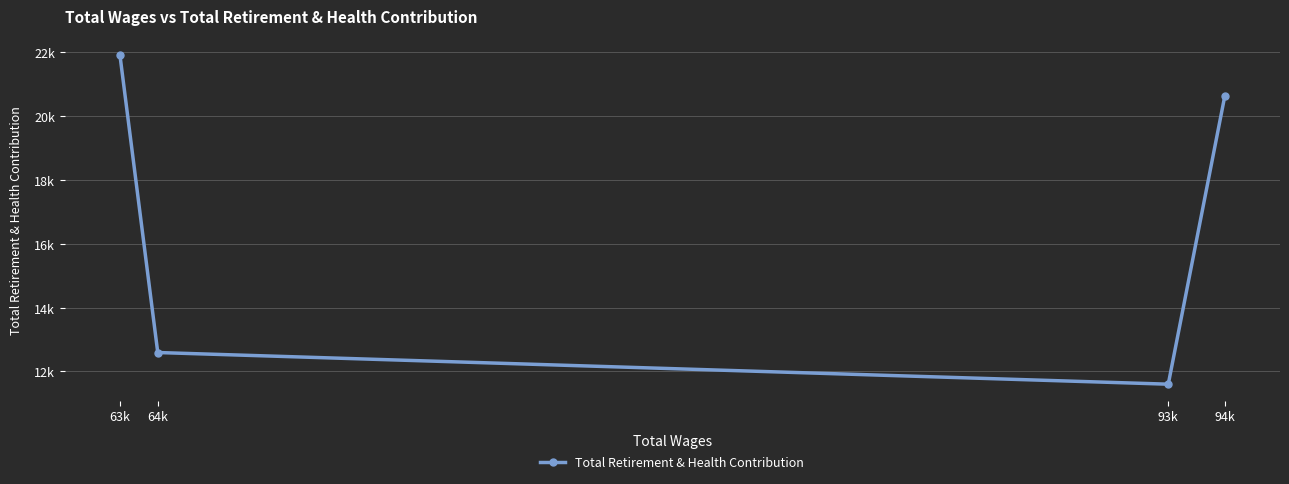

What is the difference between the values at 94k and 64k?

8038